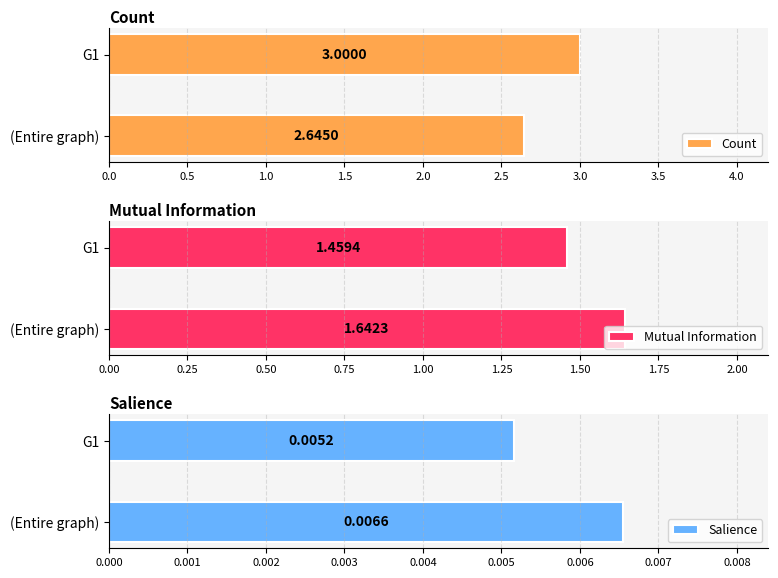

Which category has the lowest value in the Count series?

(Entire graph)